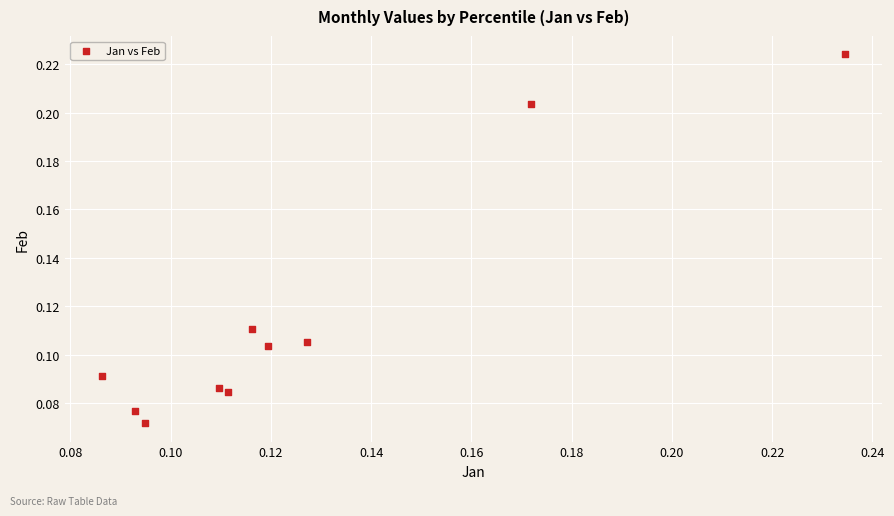

How many points are shown in the scatter plot?

10